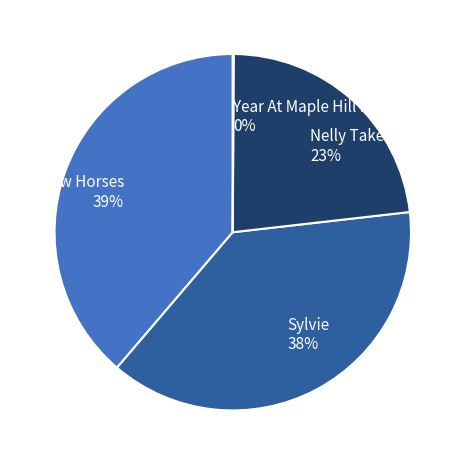

Which has a higher value, Sylvie or Snow Horses?

Snow Horses